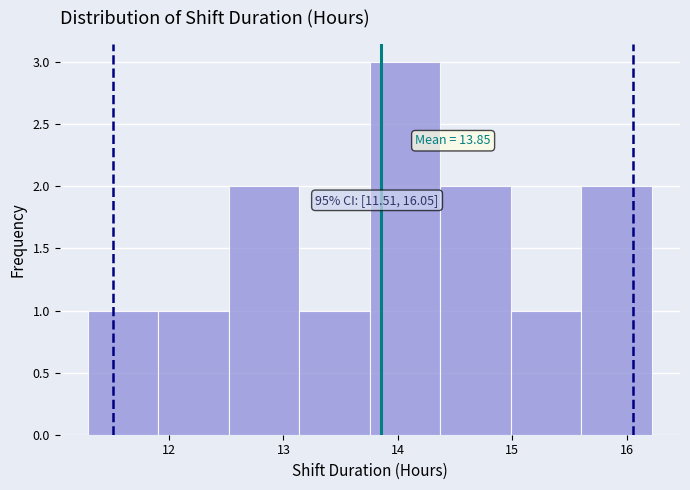

Which range on the x-axis has the tallest bar?

13.8 to 14.4